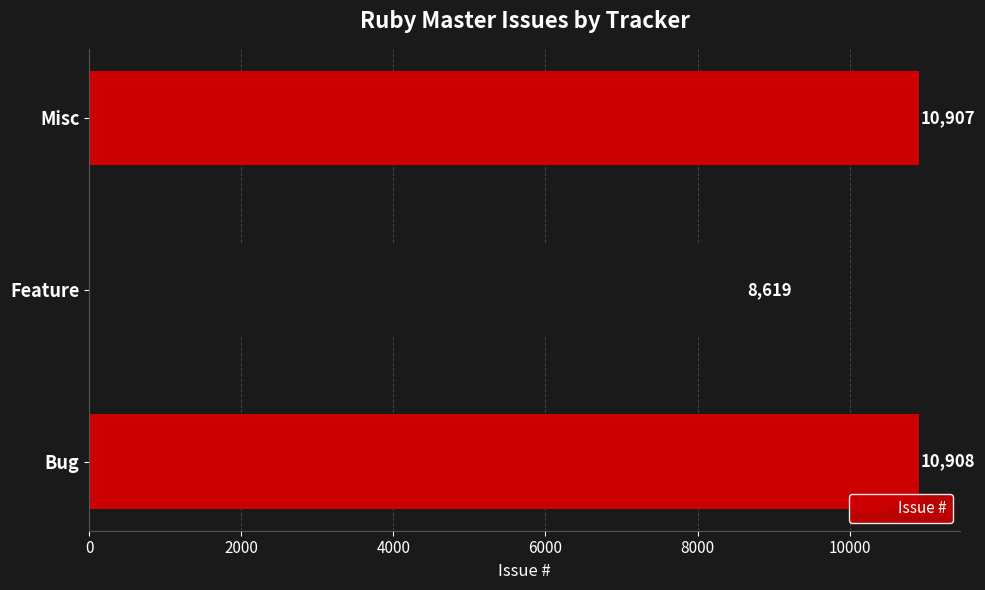

Approximately how many times larger is the value at Misc compared to Feature?

1.3